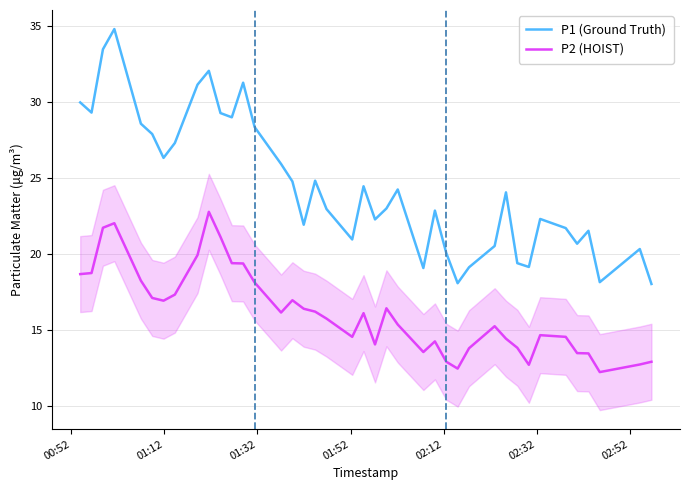

What is the greatest value displayed?

34.8